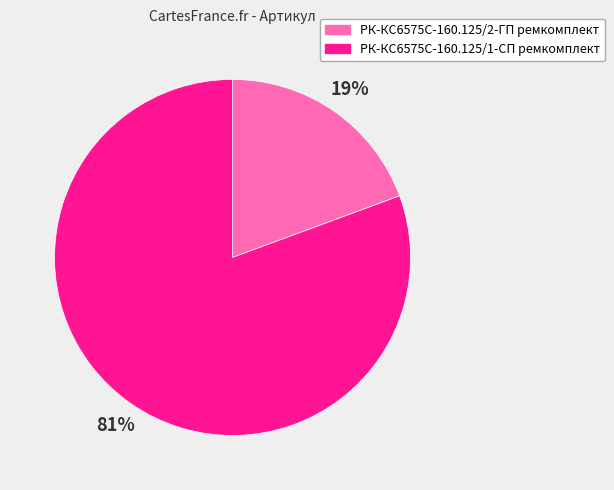

What is the largest slice in the pie chart?

РК-КС6575С-160.125/1-СП ремкомплект